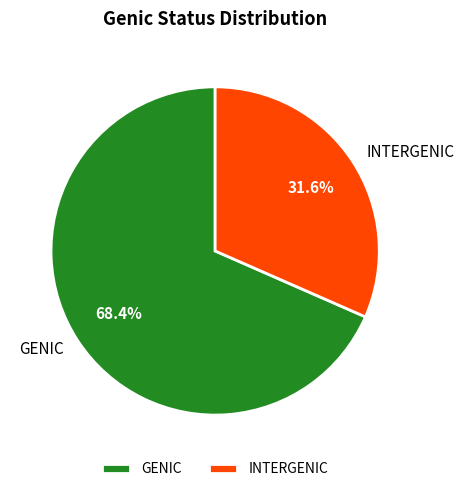

To the nearest percent, what portion does GENIC represent?

68%